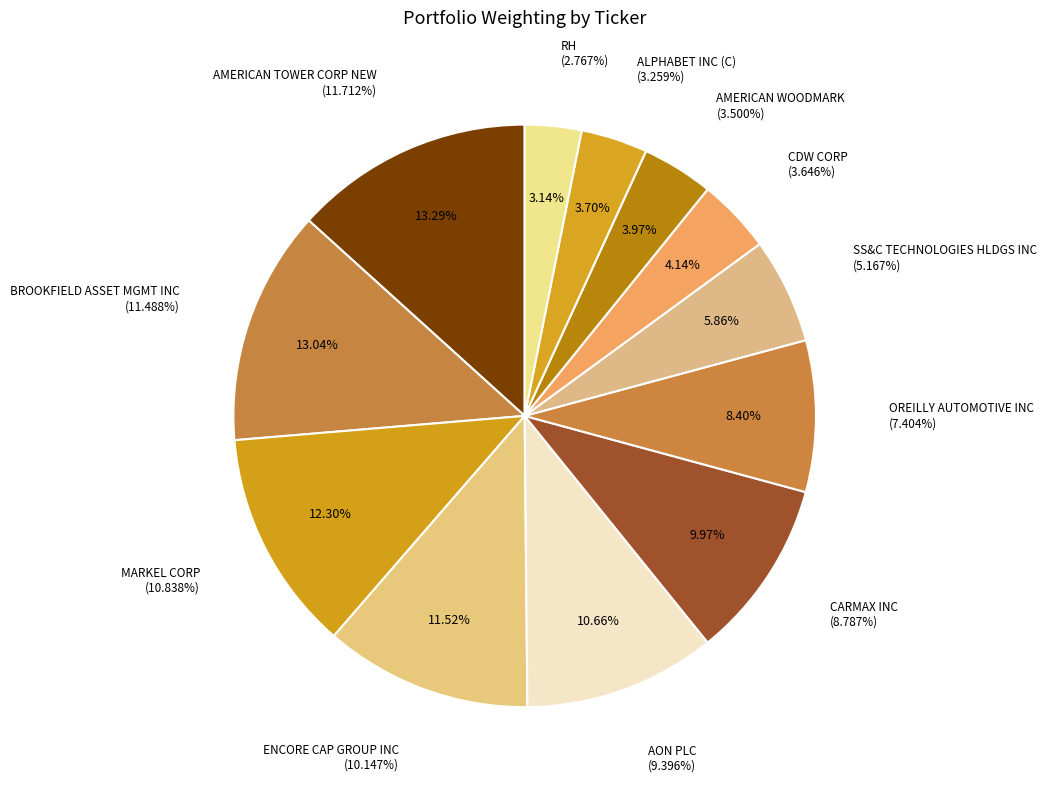

Which slice is the smallest?

RH